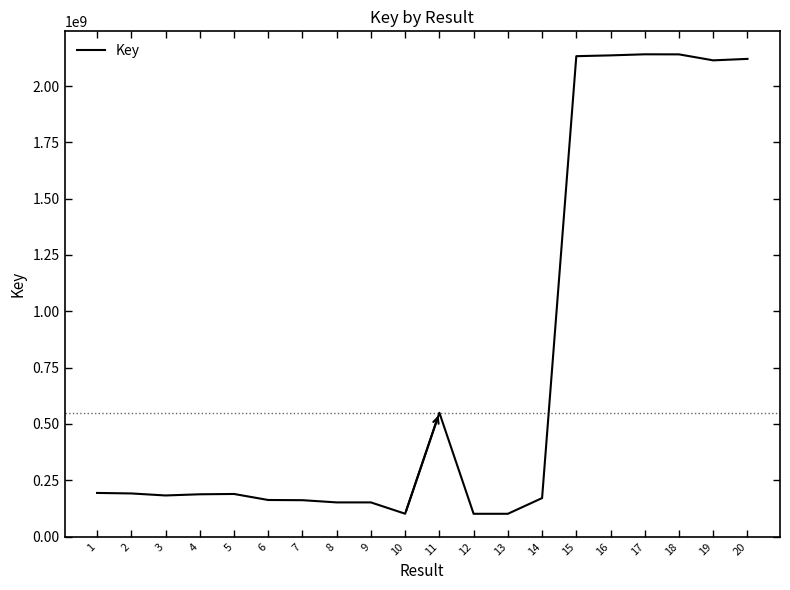

Is it true that the value at 1 is 193419187?

True